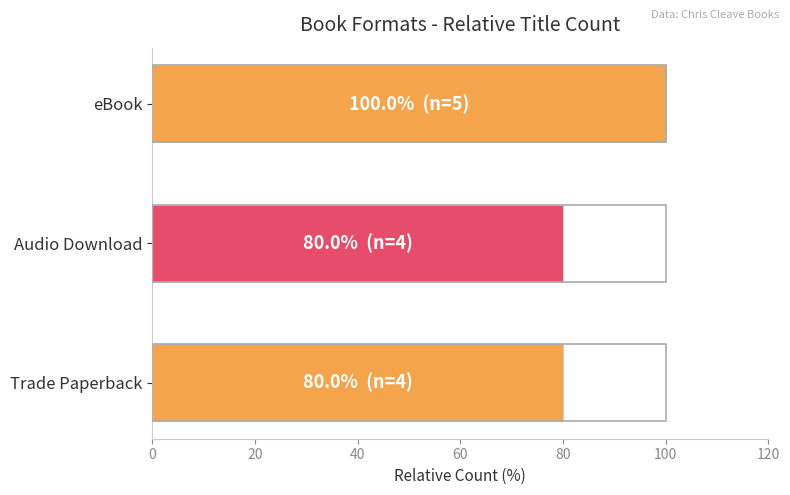

The value at eBook is 100. True or false?

True